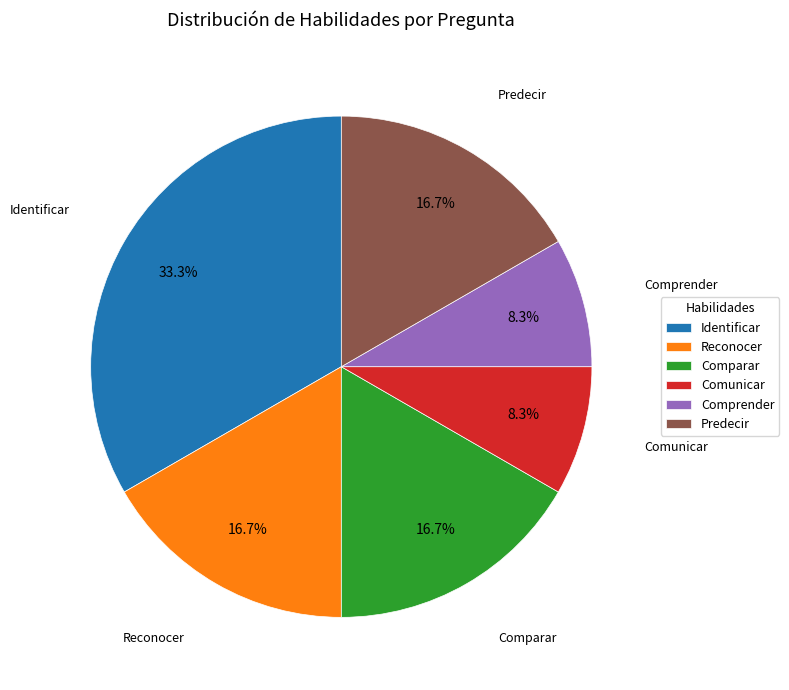

Approximately how many times larger is the value at Comparar compared to Reconocer?

1.0